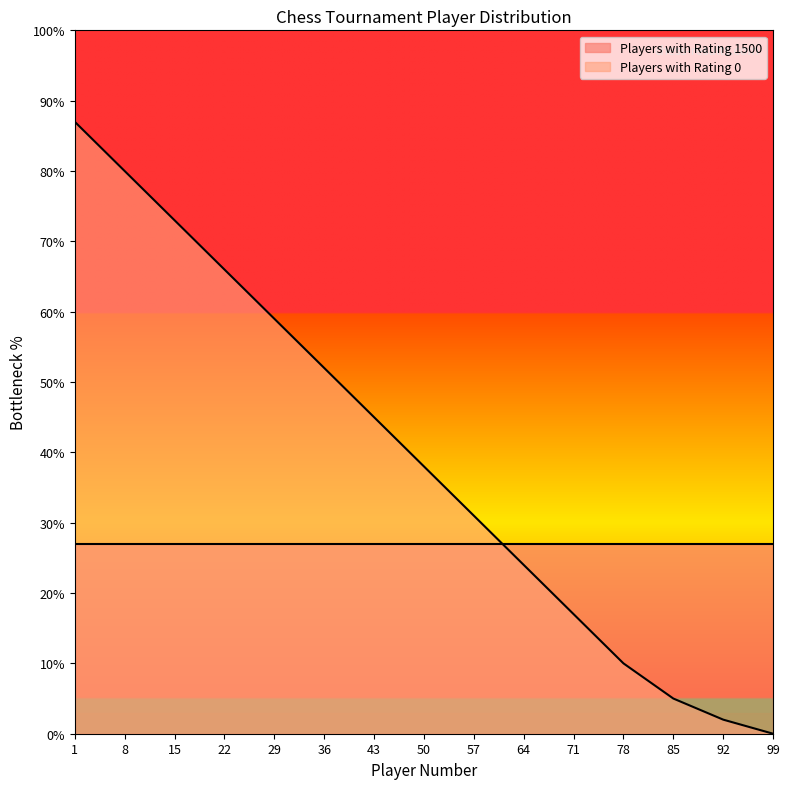

How many data points are less than 38?

7